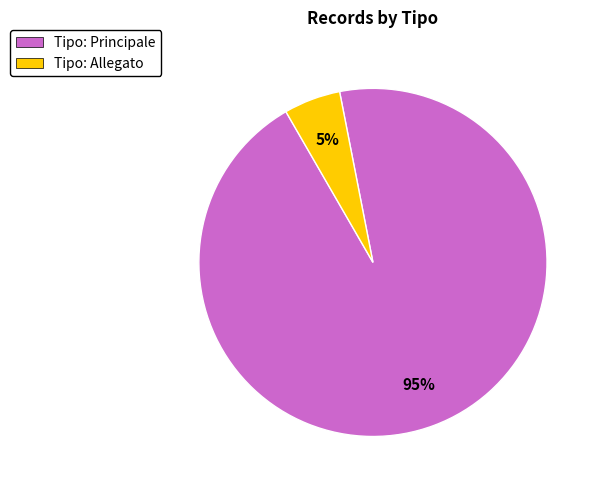

Rank the categories by value from lowest to highest.

Tipo: Allegato, Tipo: Principale